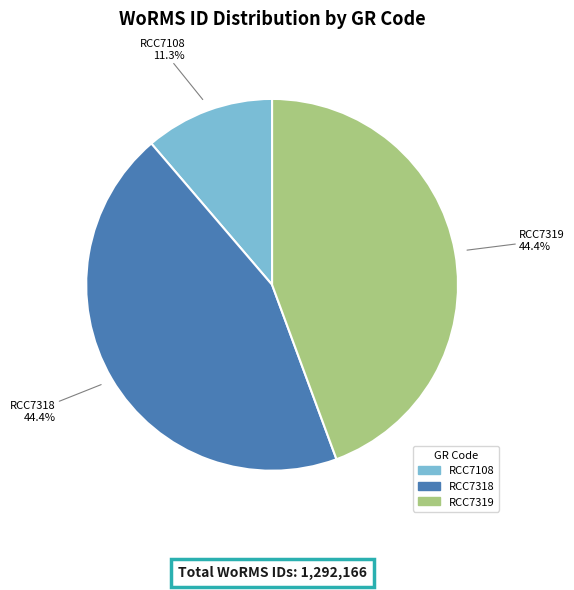

To the nearest percent, what is the average slice percentage?

33%